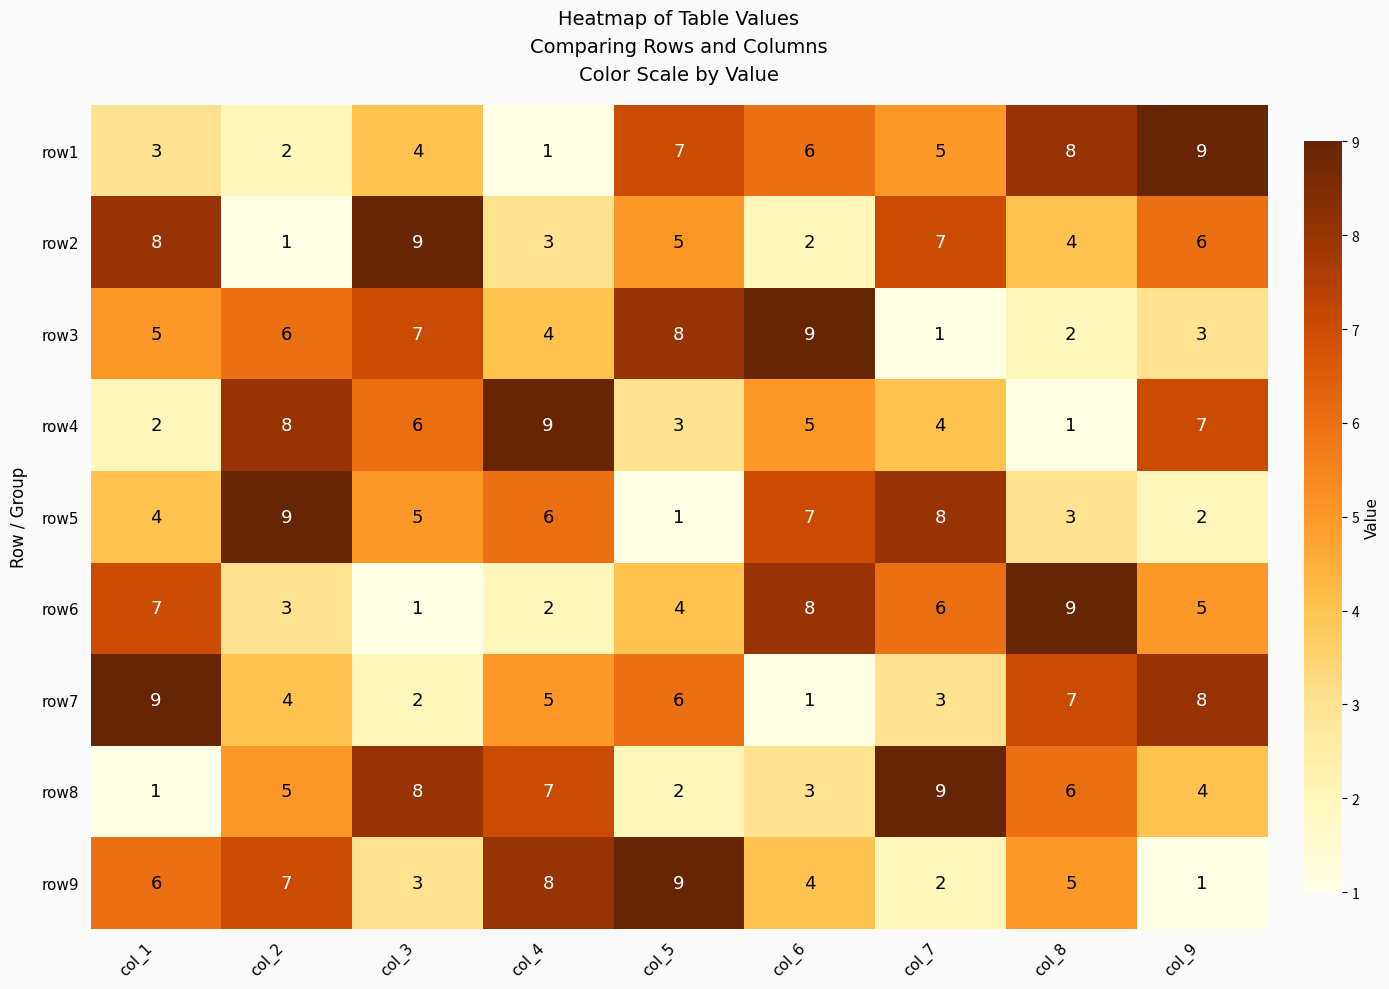

At how many categories does at least one series exceed 3?

9